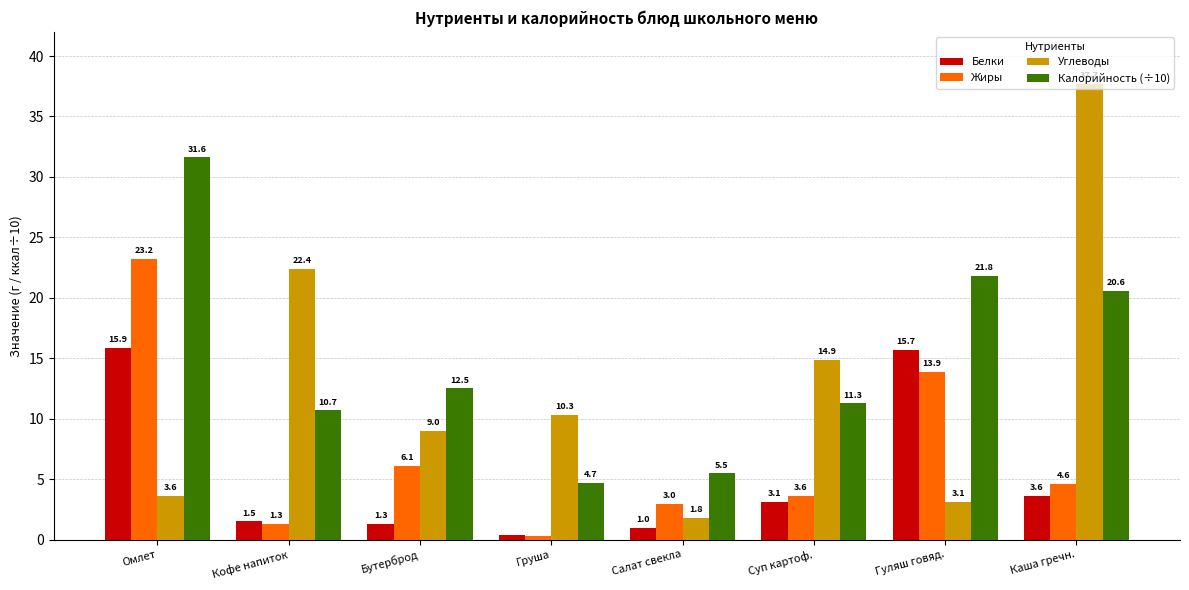

How many data points does each series have?

8